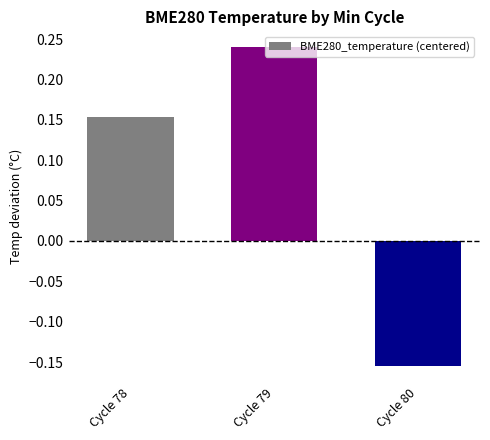

Are the bars horizontal?

No